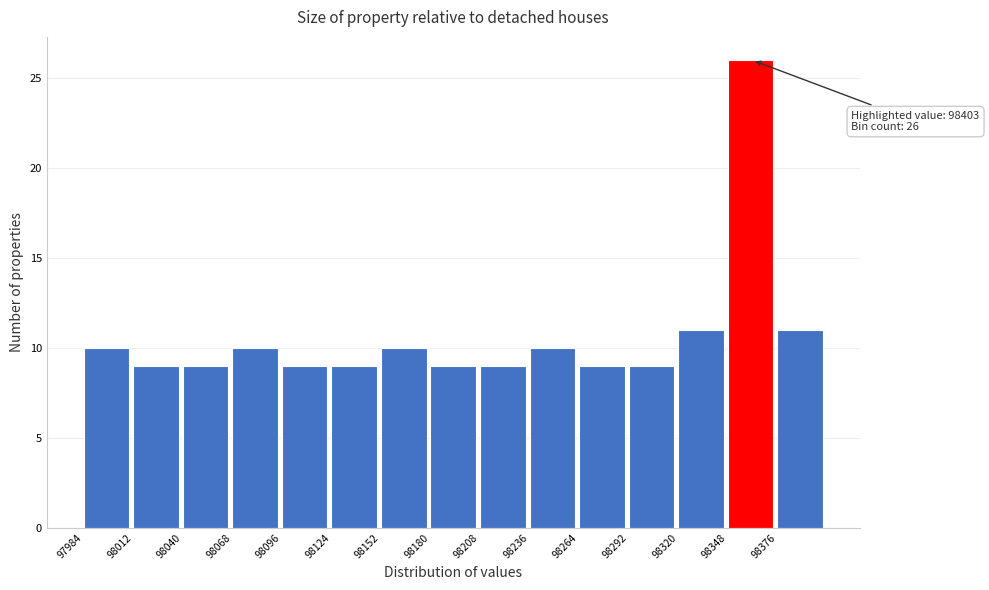

Over which range of the x-axis is the bar tallest?

98348 to 98376